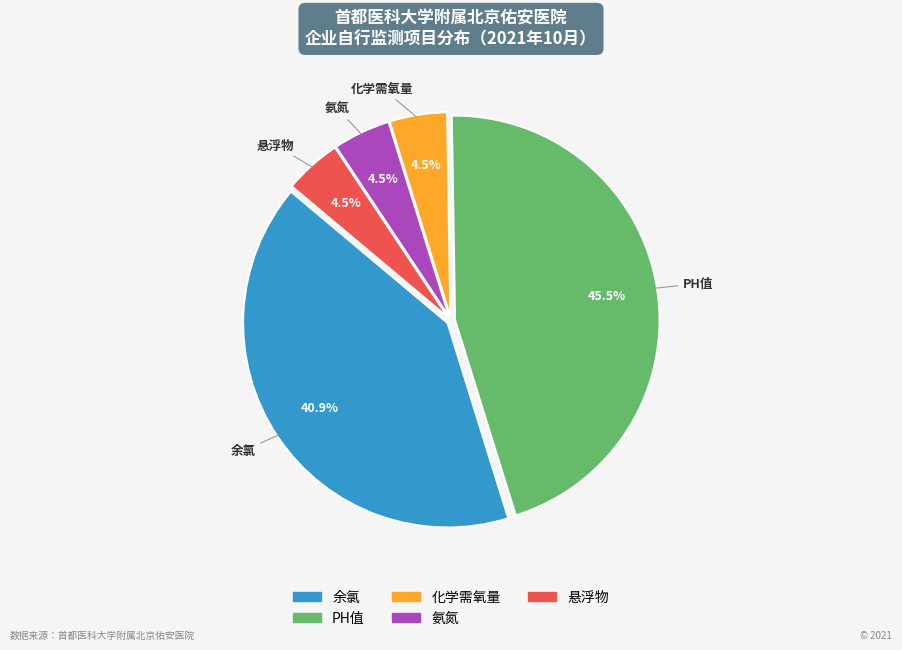

Does 余氯 represent more than half of the total?

No